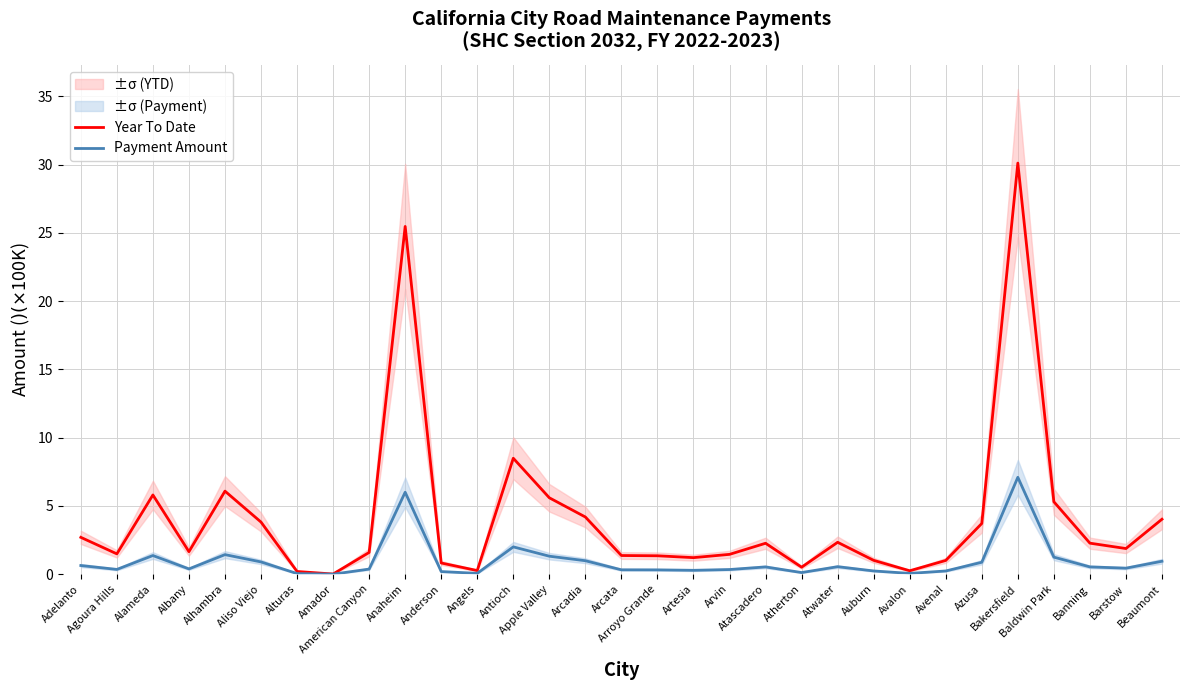

What is the label of the 19th point from the left?

Arvin